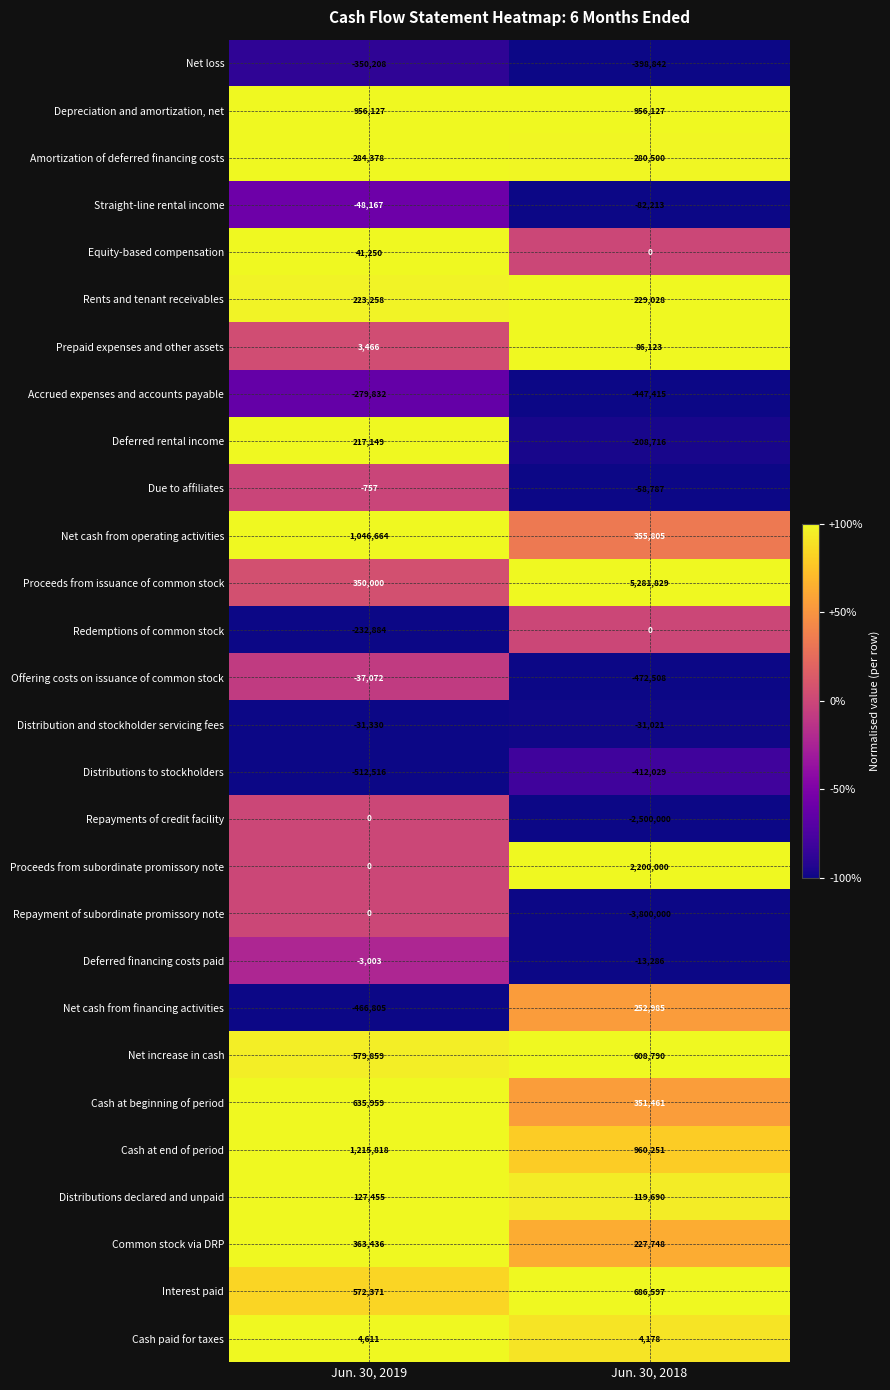

List the labels in order of Net increase in cash value, smallest first.

Jun. 30, 2019, Jun. 30, 2018